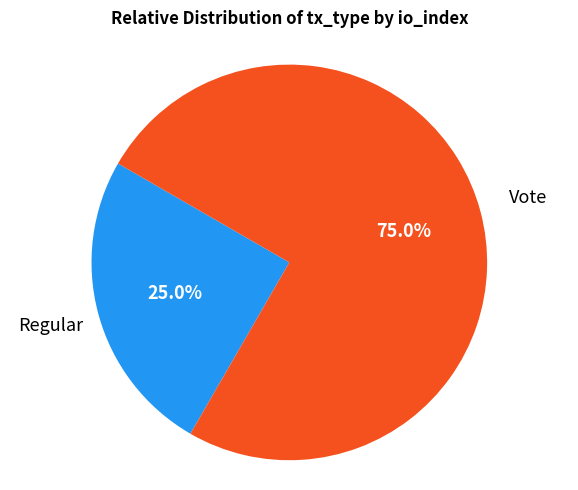

Is there any slice that represents more than half of the pie?

Yes